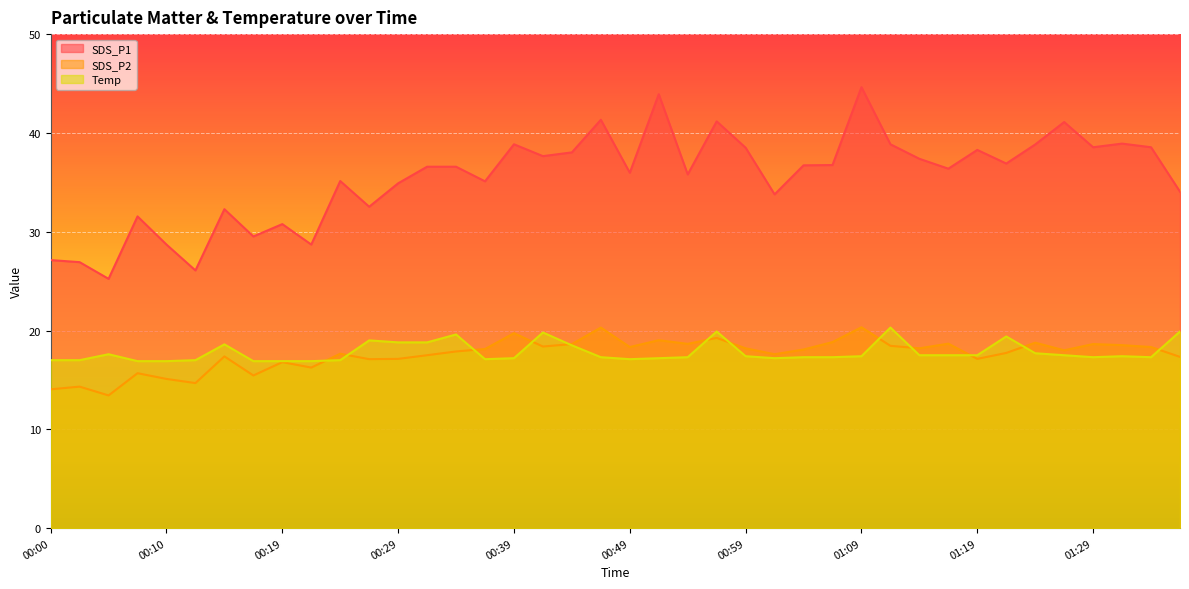

What position from the right is 01:01?

15